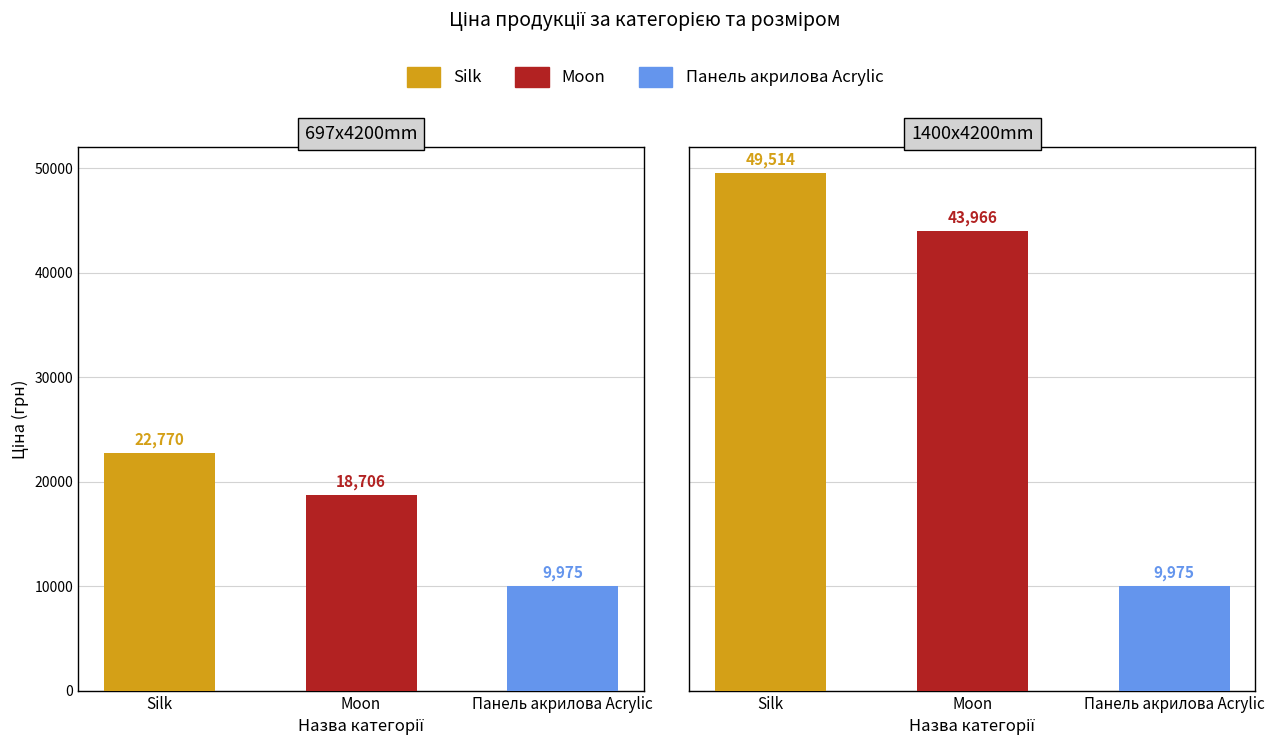

What are all the series names shown in the legend?

Silk, Moon, Панель акрилова Acrylic